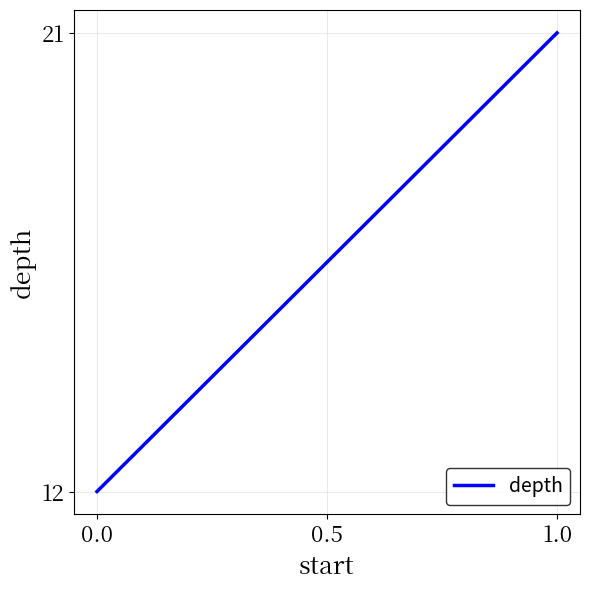

Which has a higher value, 1.0 or 0.0?

1.0